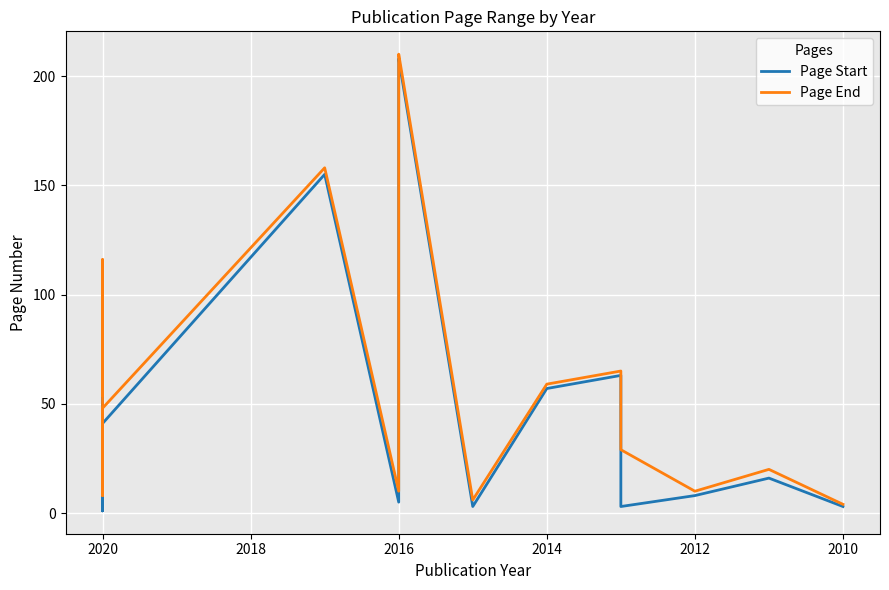

What is the spread (max minus min) of values at 2014?

2